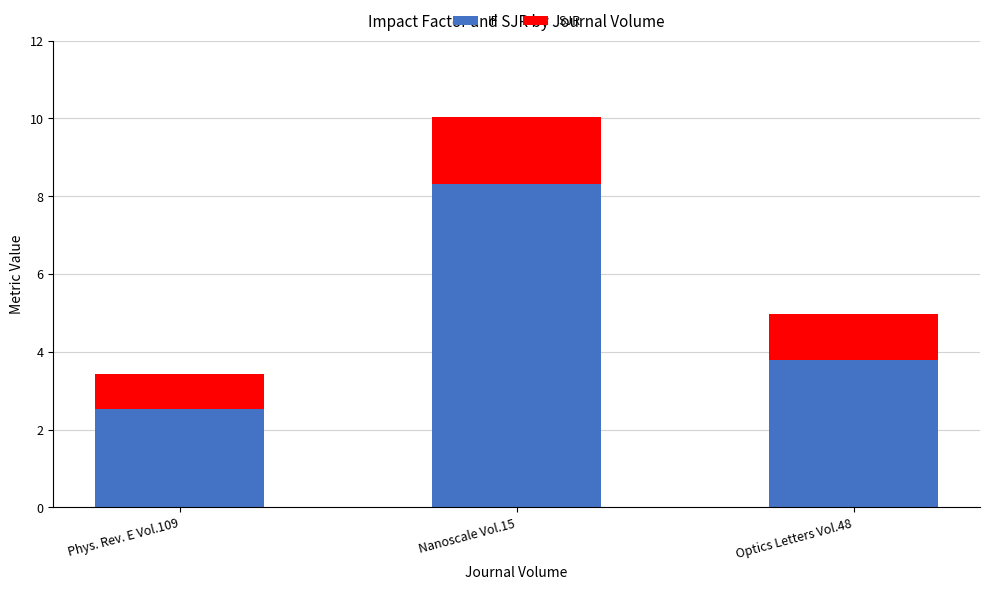

How many bars are there in total?

3